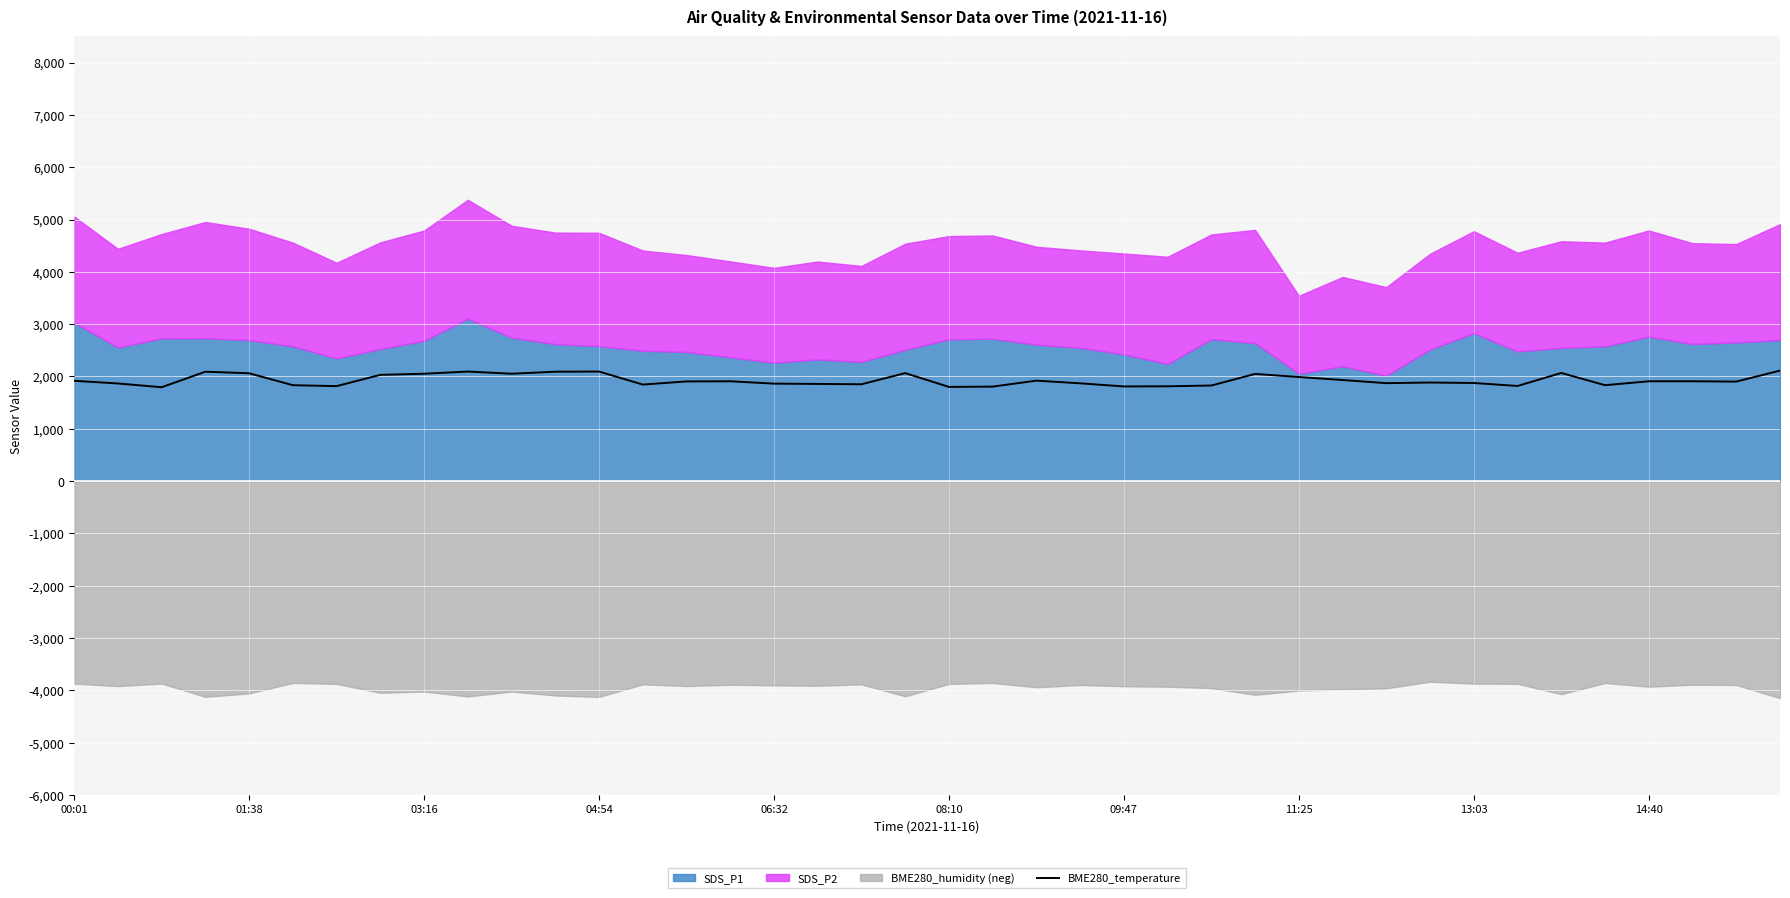

Is it true that the value at 08:10 is 862.6?

False